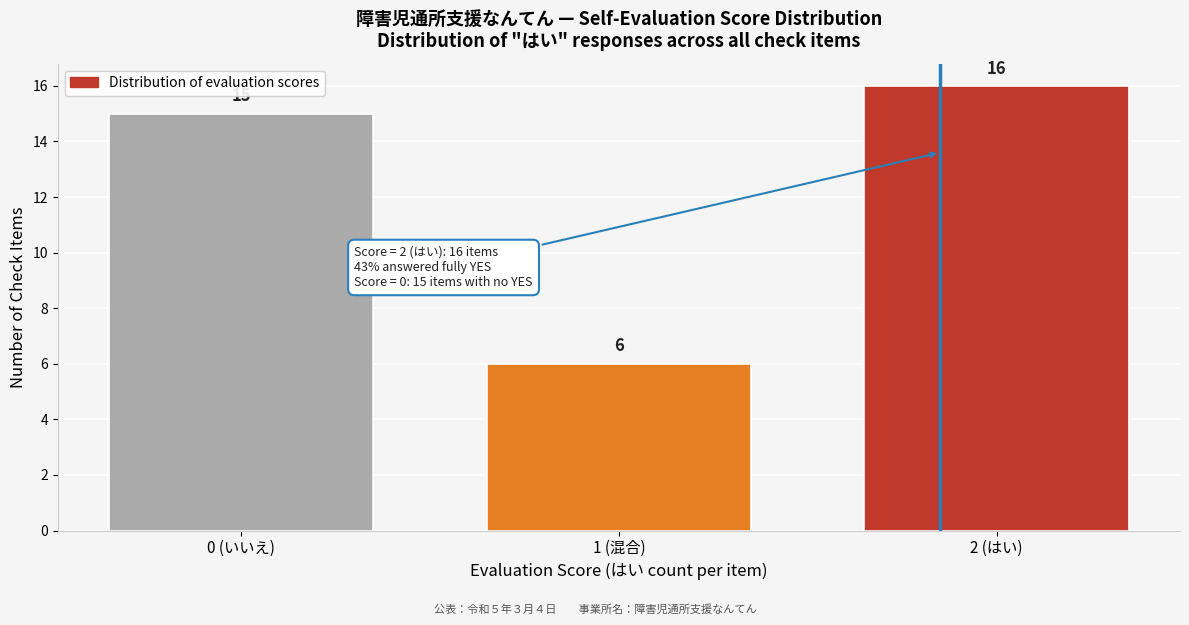

Reading left to right, extract all data points from this chart.

0 (いいえ)=15	1 (混合)=6	2 (はい)=16